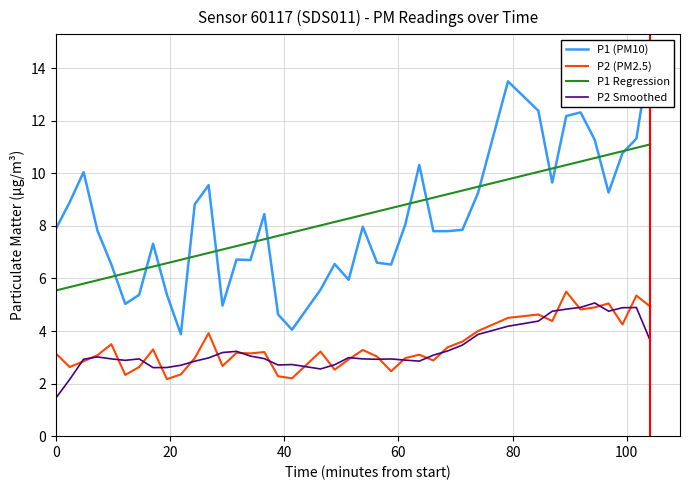

True or false: P2 Smoothed and P1 Regression intersect in this chart.

False